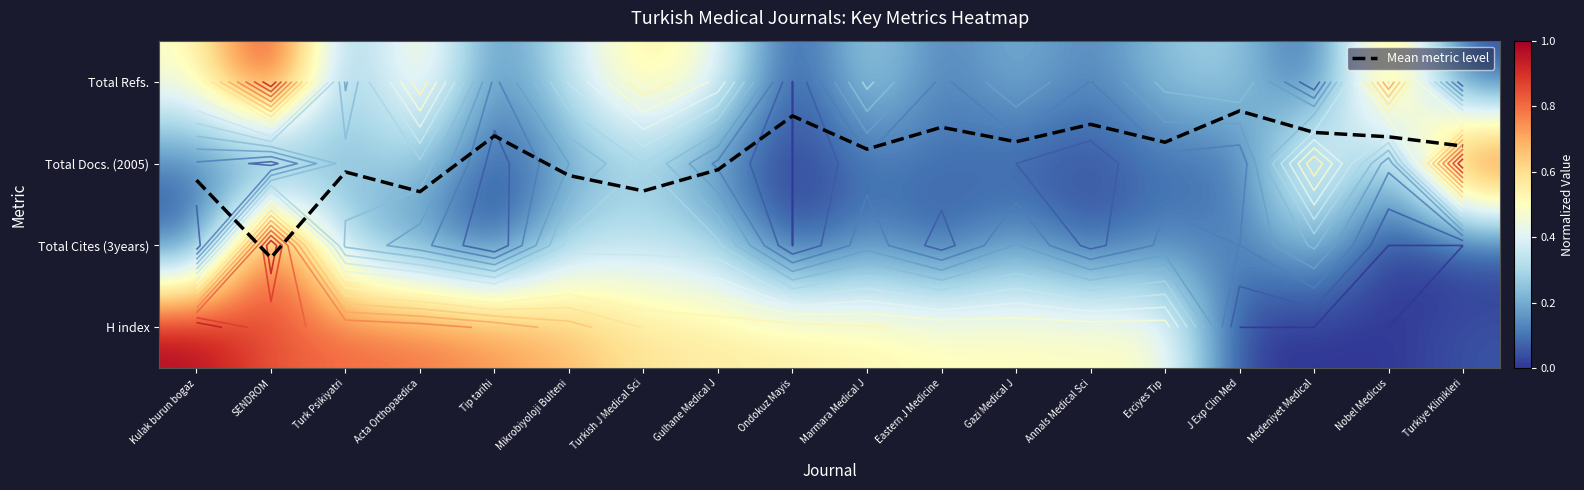

How many categories are shown in the chart?

18